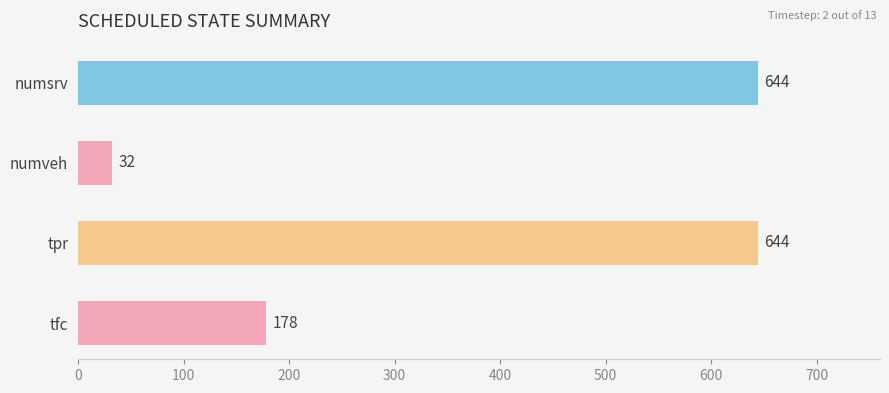

What is the label of the 4th bar from the bottom?

numsrv